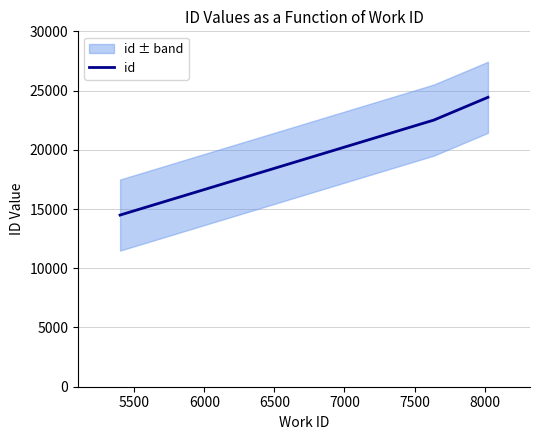

Count the number of categories in the chart.

3